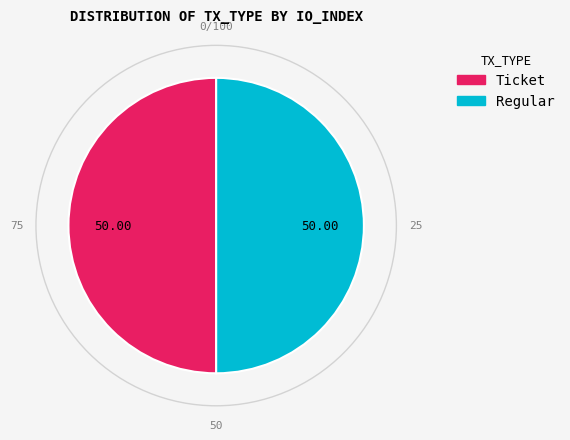

Count the number of slices in the pie.

2